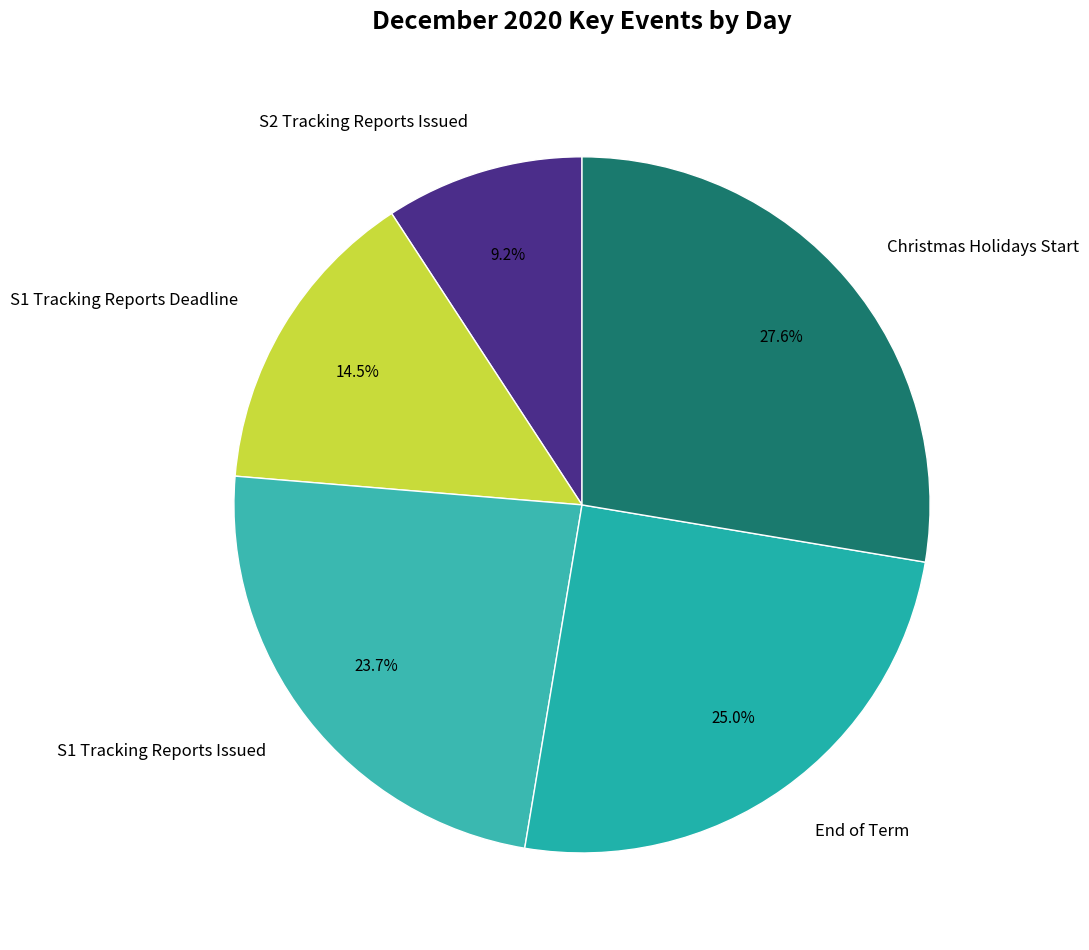

Does any single category account for the majority?

No